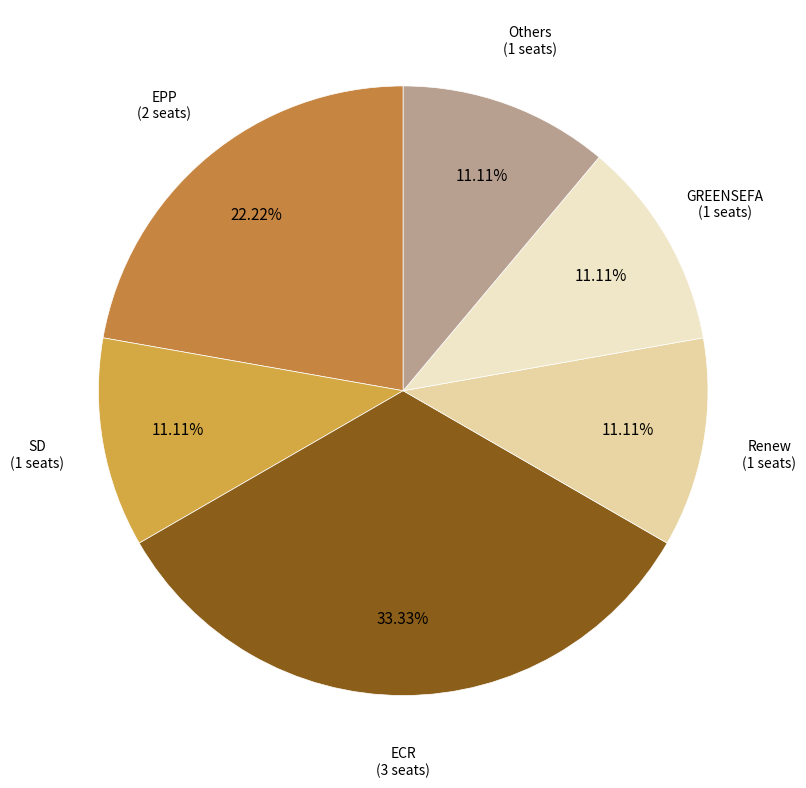

How many slices are in this pie chart?

6